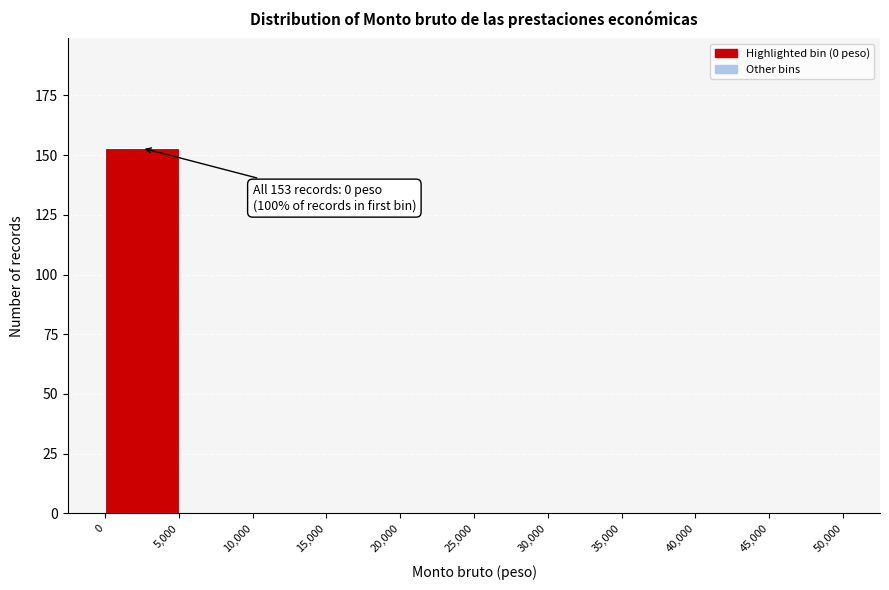

Over which range of the x-axis is the bar tallest?

0 to 5,000